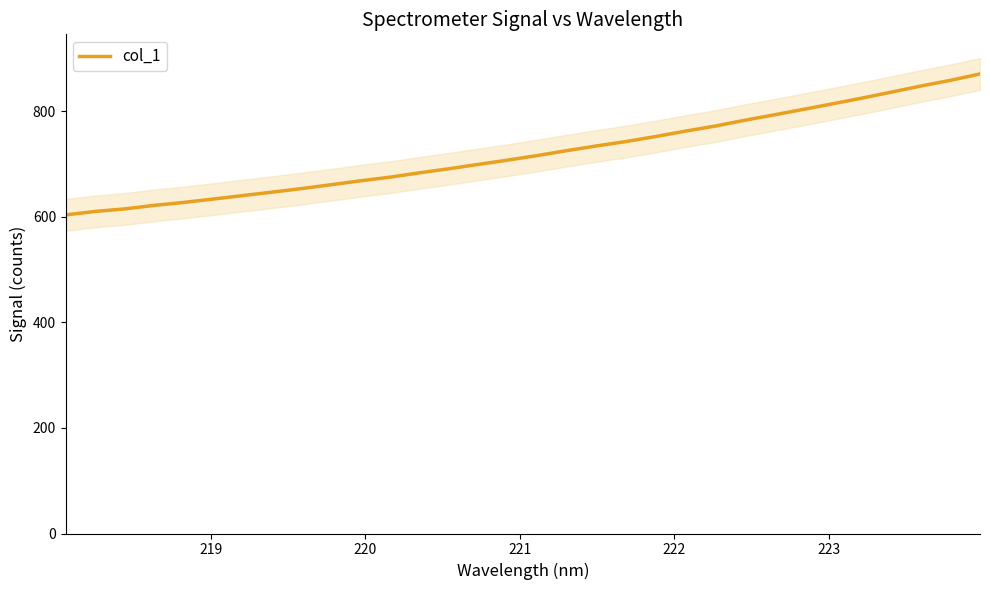

Is it true that the value at 31 is 1276.0?

False